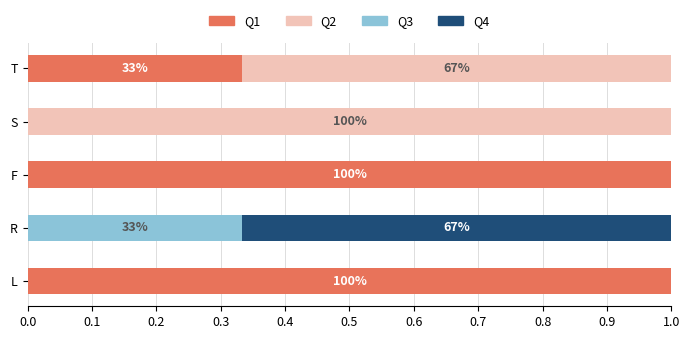

What is the maximum value for Q1?

1.0